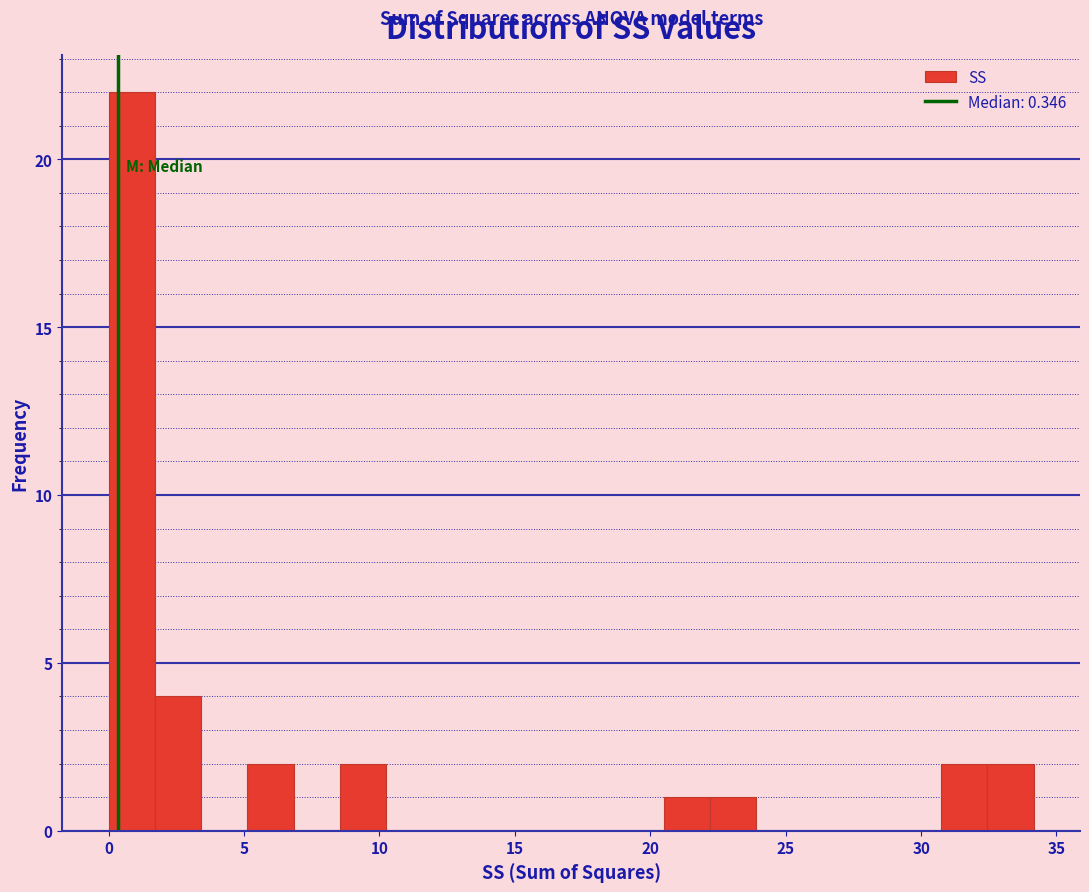

Around what value on the x-axis is the tallest bar? Give the approximate position of its centre, as read against the axis.

1.0